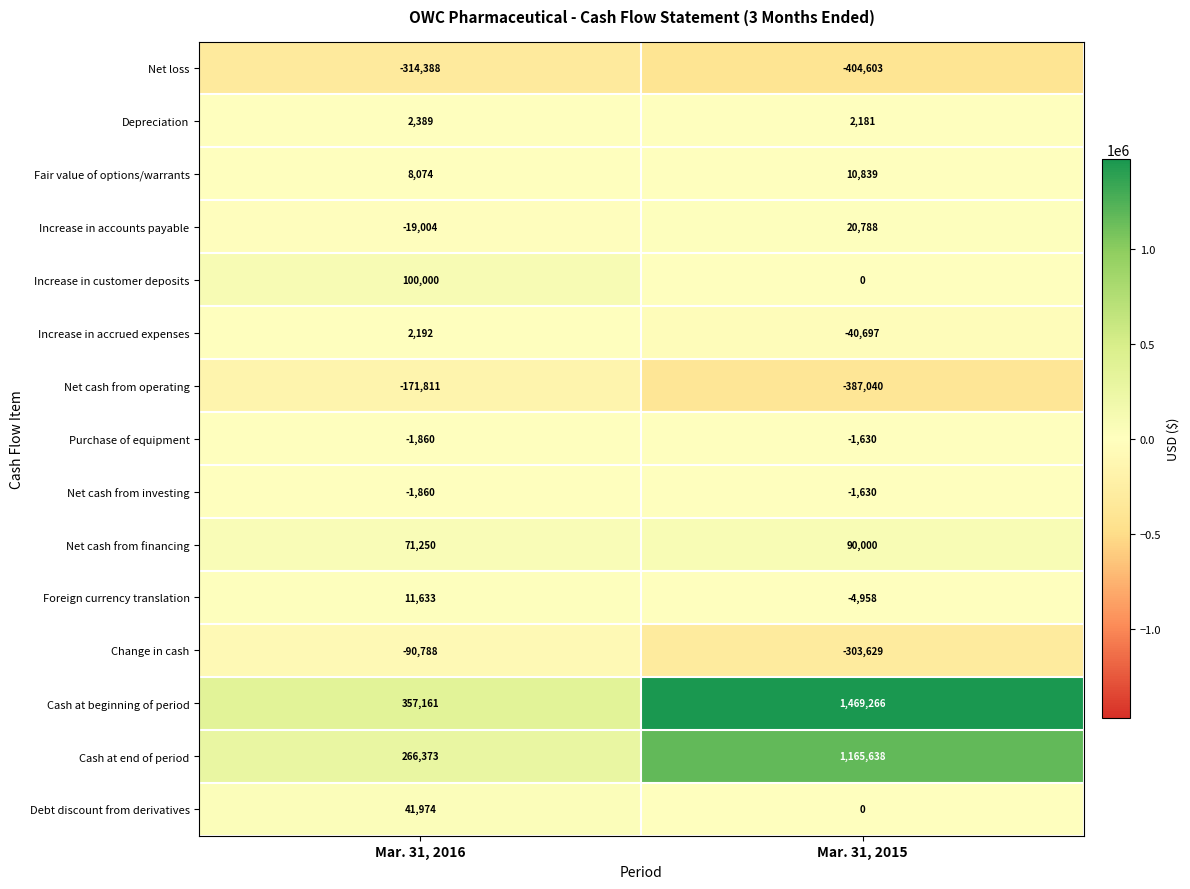

Which series has the widest spread of values?

Cash at beginning of period